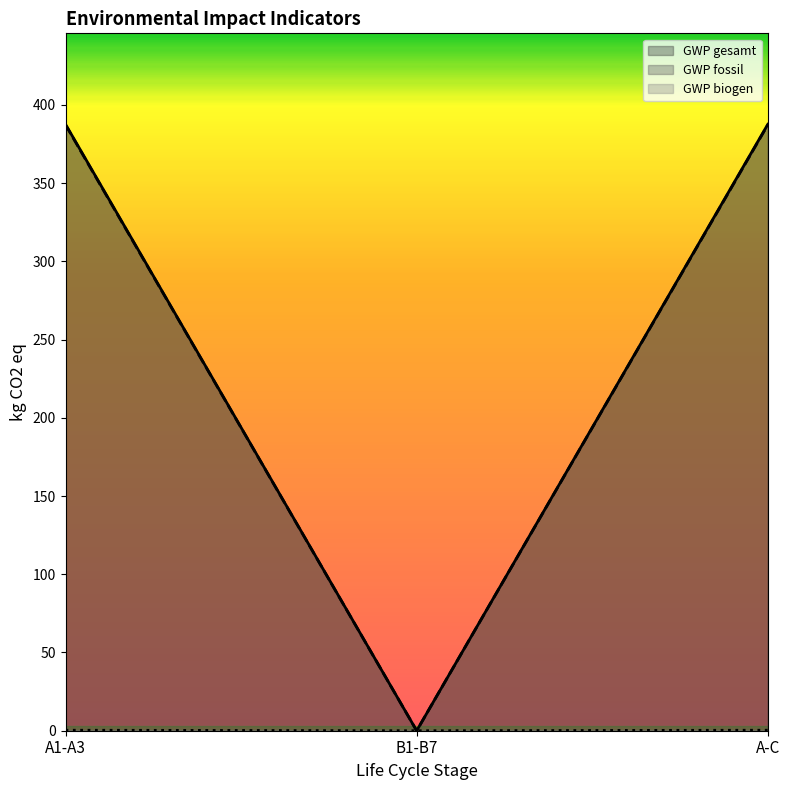

What is the maximum value for GWP biogen?

0.3